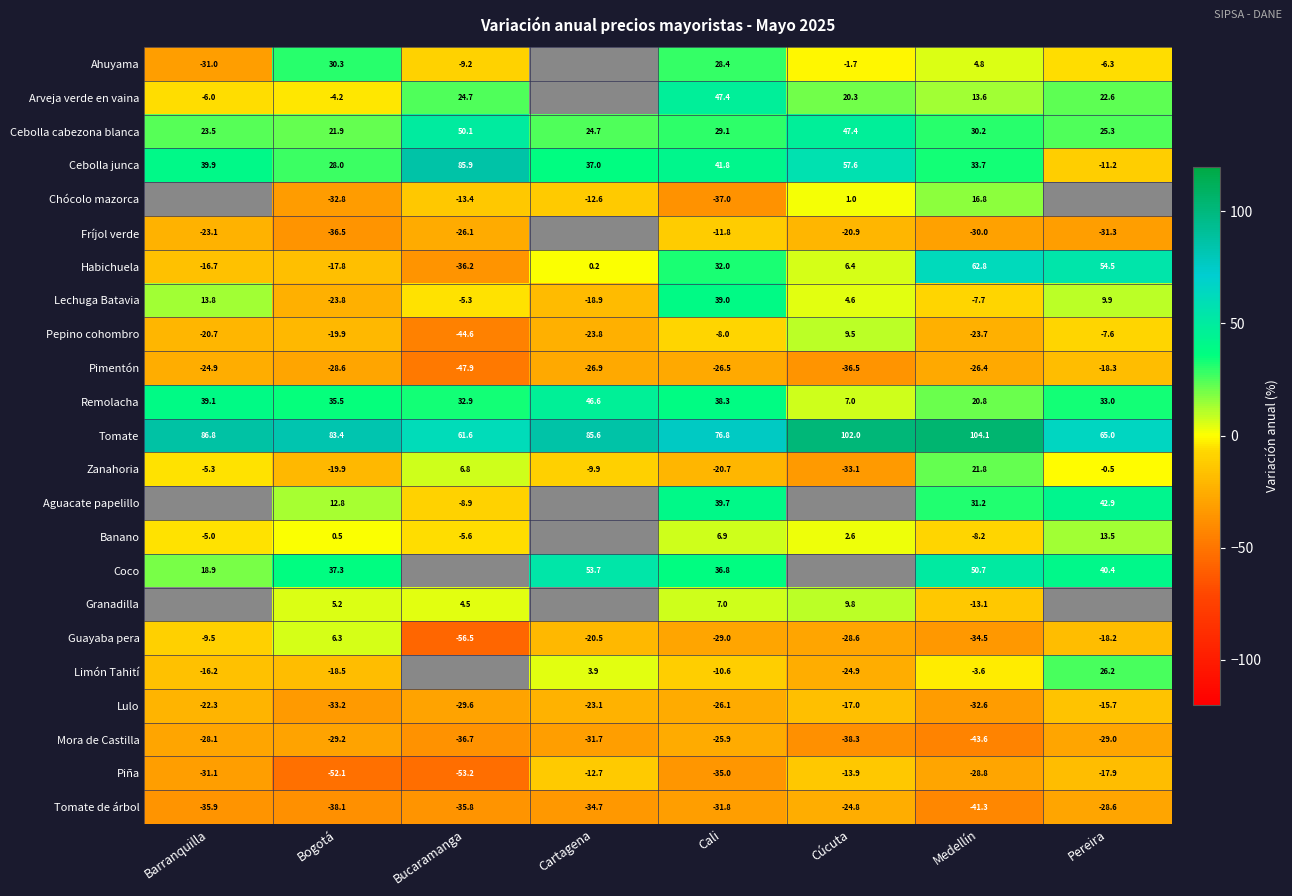

Between Barranquilla and Pereira, which is larger?

Pereira